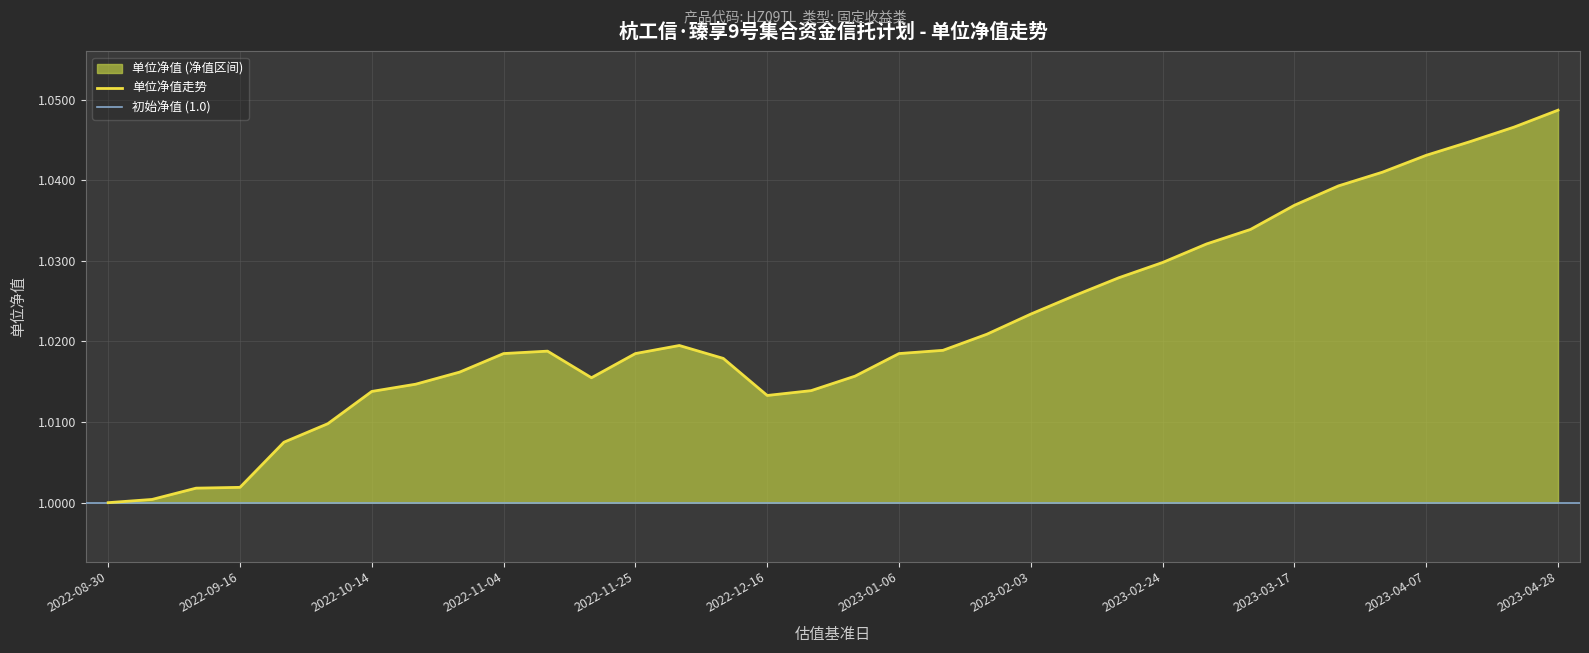

How many interior local valleys (lower than both neighbors) does the data have?

2